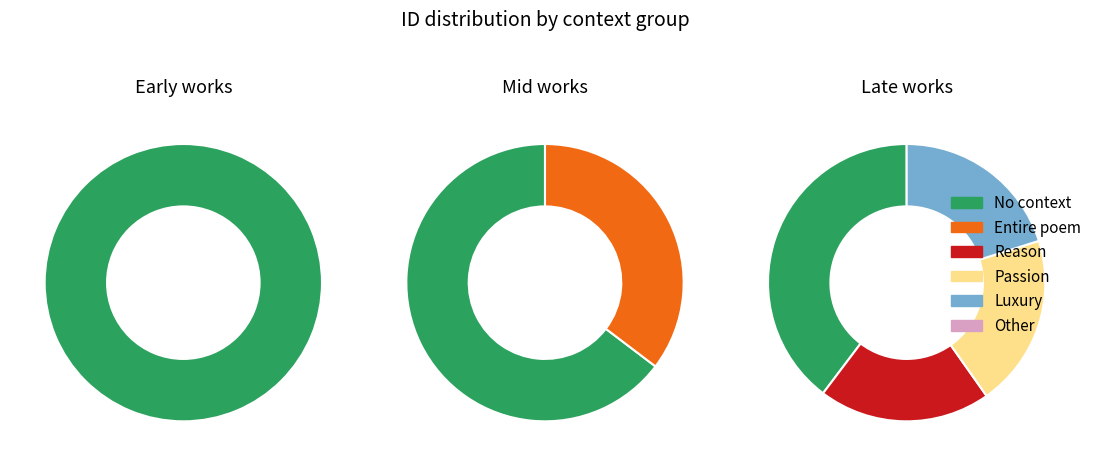

How many segments does this pie chart have?

8